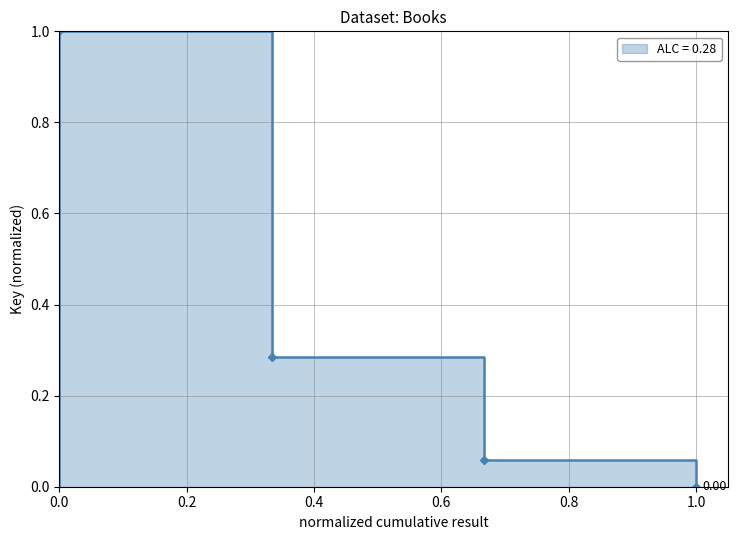

What is the greatest value displayed?

1.0